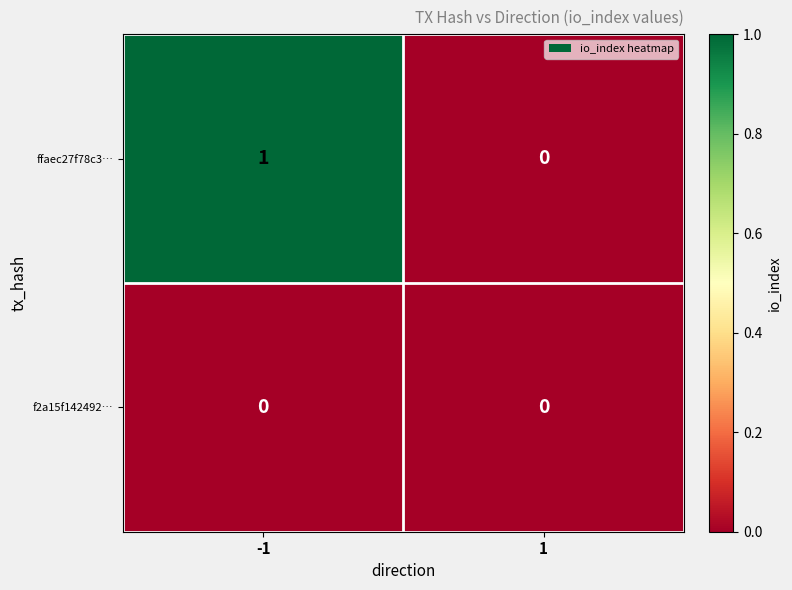

Which series has the largest total across all categories?

ffaec27f78c3…